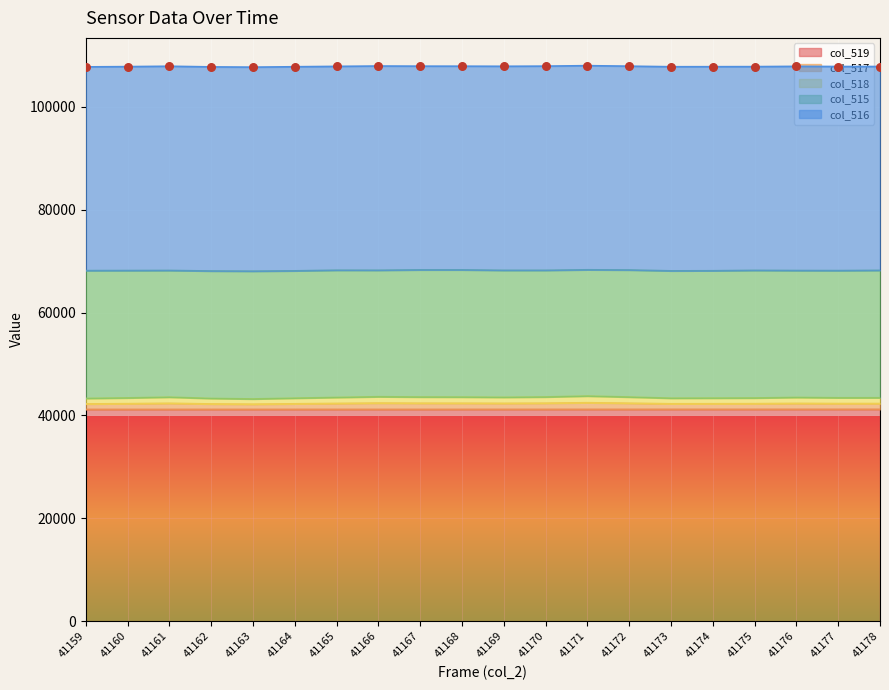

True or false: col_519 has a value of 71989 at 41175.

False